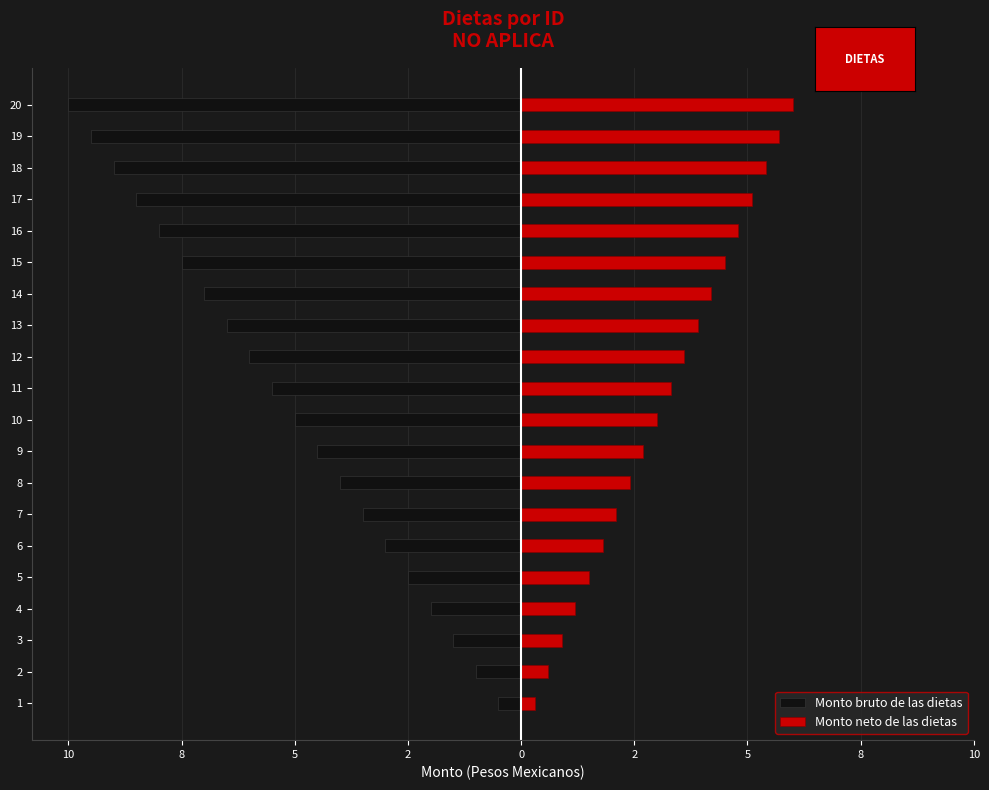

What is the sum of all Monto bruto de las dietas values?

-105.0